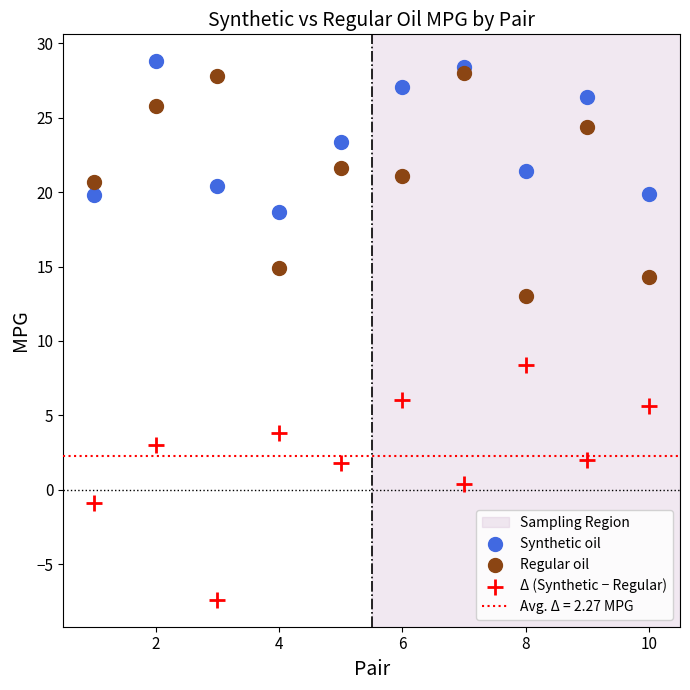

What is the X range (max minus min) for the scatter plot?

9.0